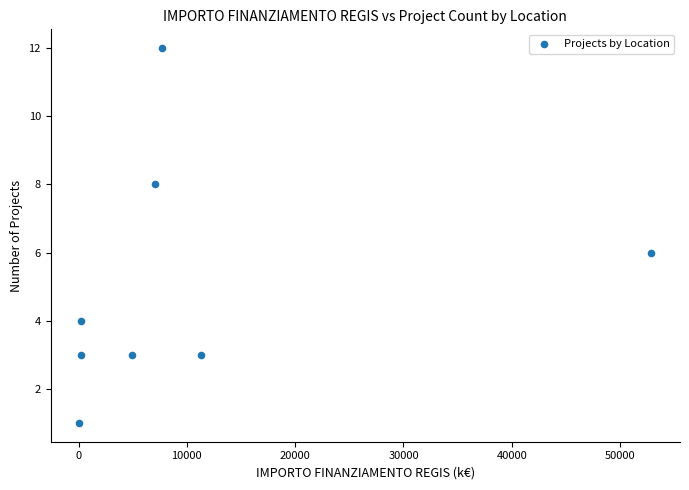

What is the average Y value?

5